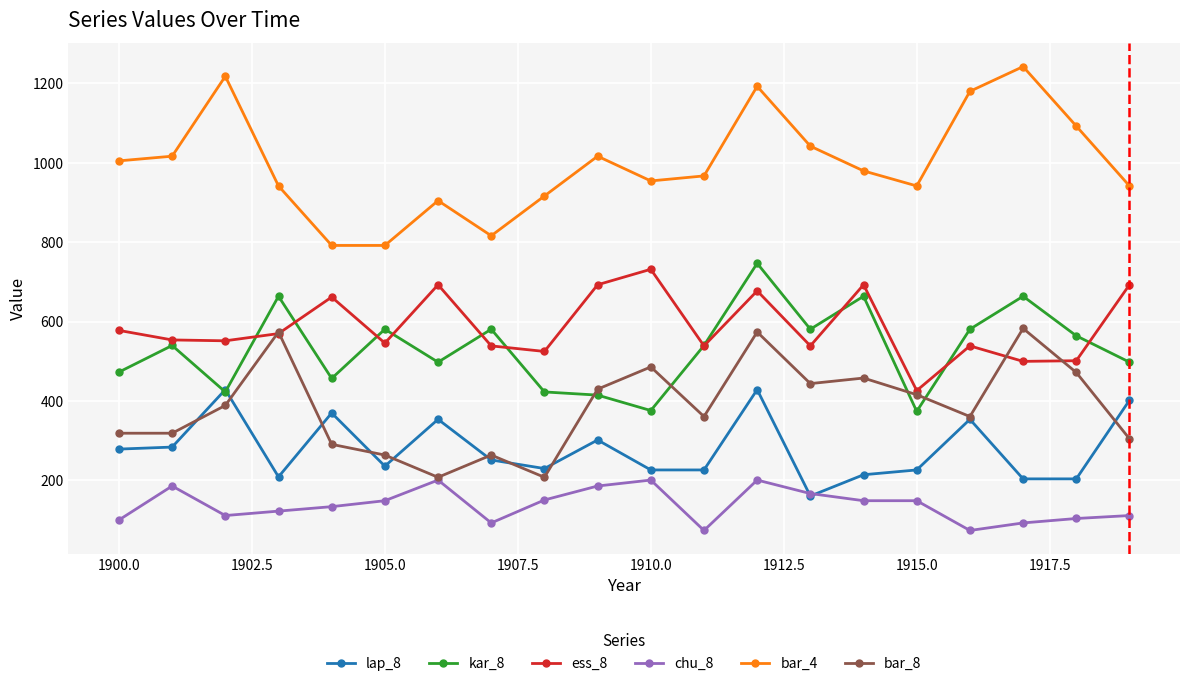

What is the highest value of the ess_8 series?

732.0